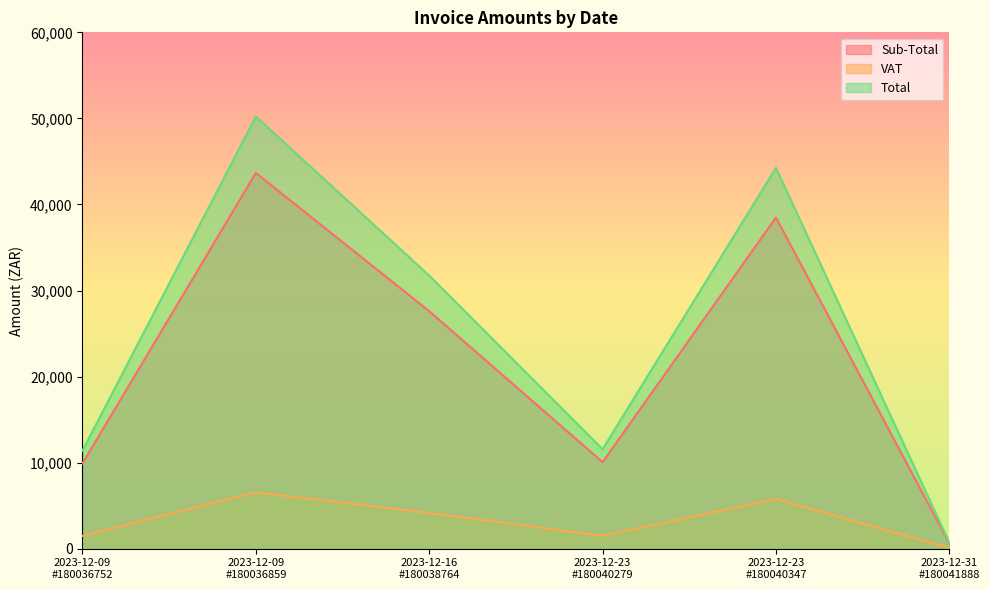

What are all the series names shown in the legend?

Sub-Total, VAT, Total